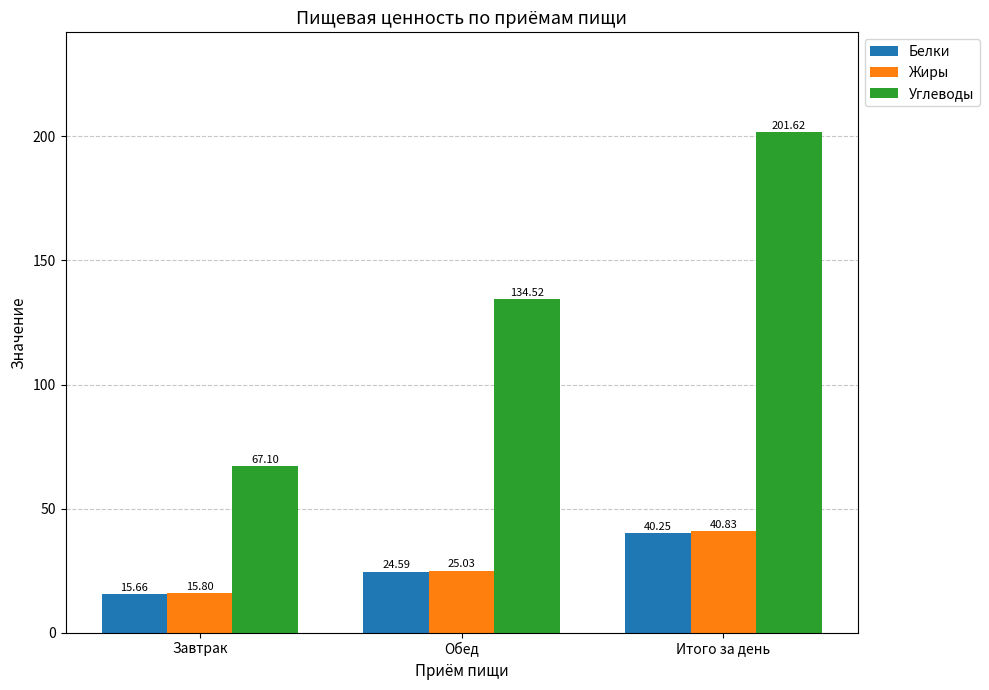

The value of Жиры at Итого за день is 40.8. True or false?

True